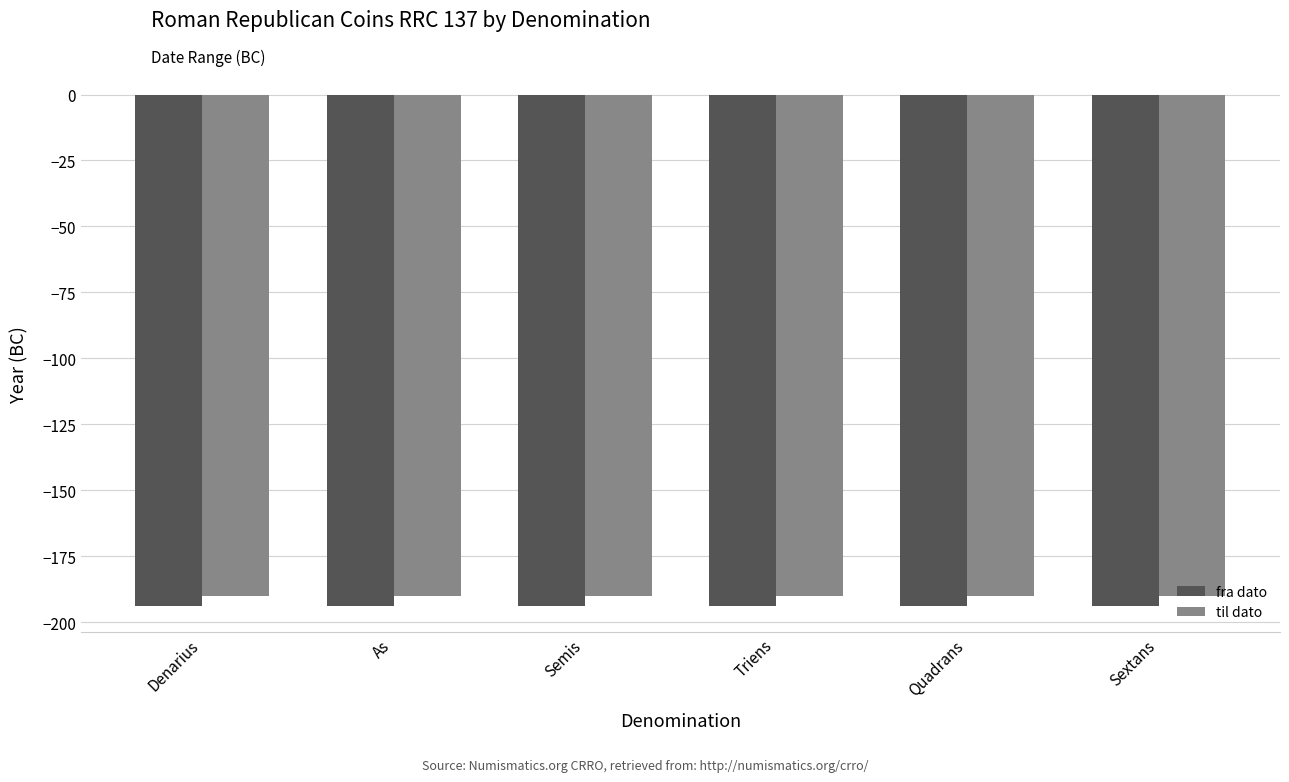

What is the average value of the fra dato series?

-194